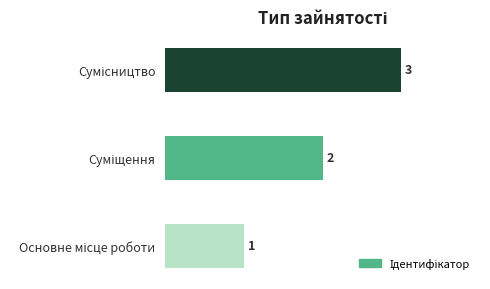

How many values are between 1 and 3?

3